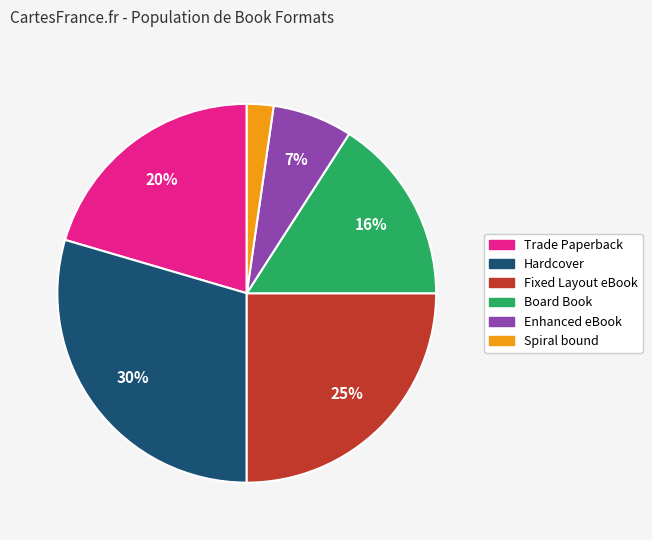

Between Hardcover and Enhanced eBook, which is larger?

Hardcover